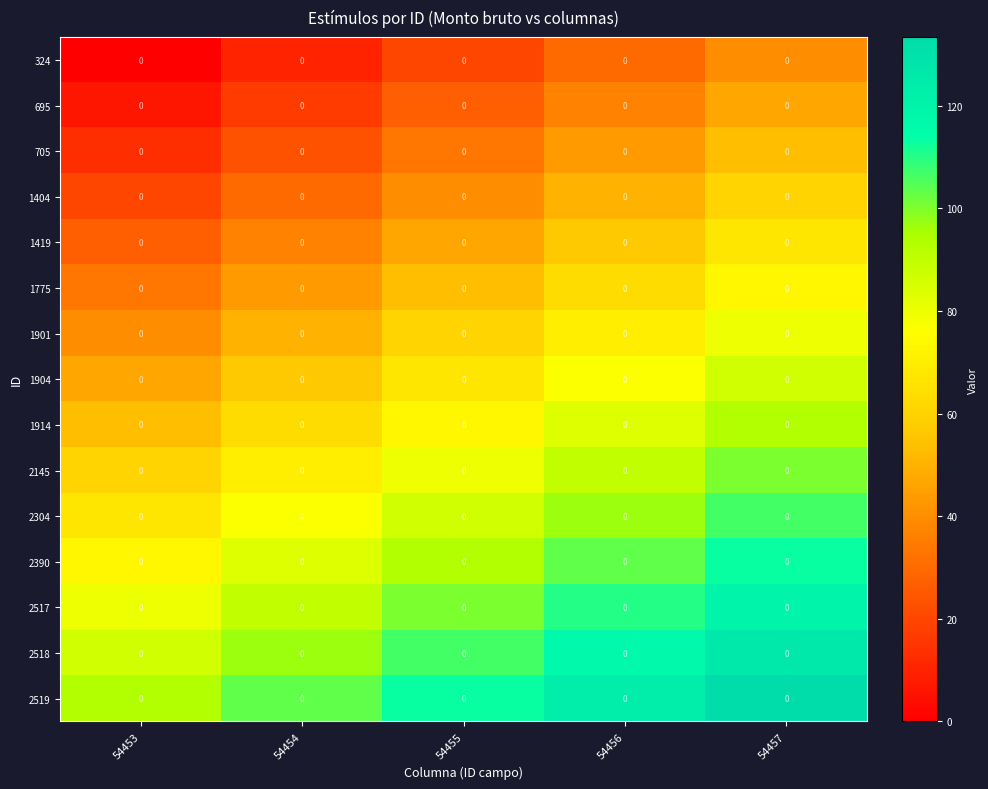

The 2519 series shows 137.3 at 54453. True or false?

False